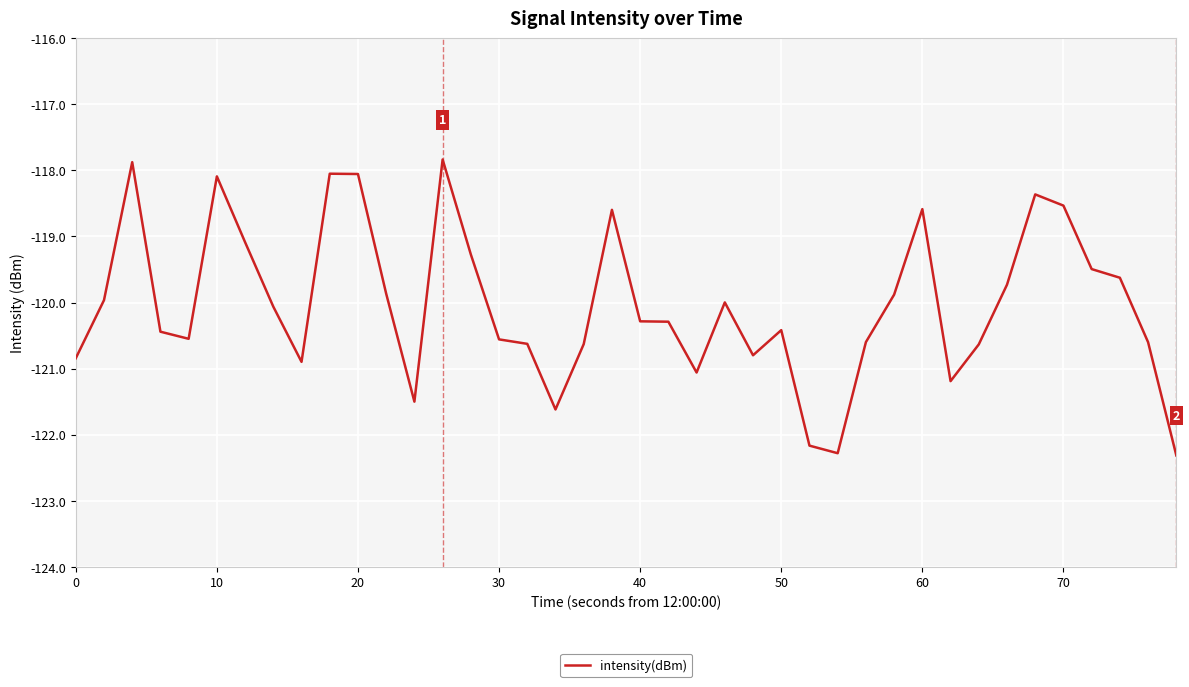

What is the difference between the second highest and second lowest values?

4.4